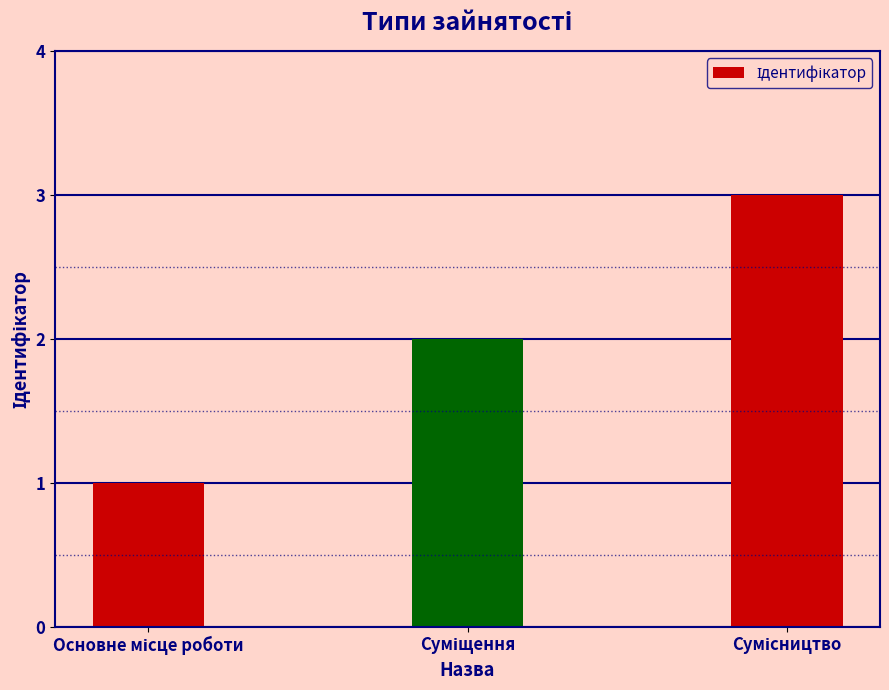

What is the value of the 1st bar from the left?

1